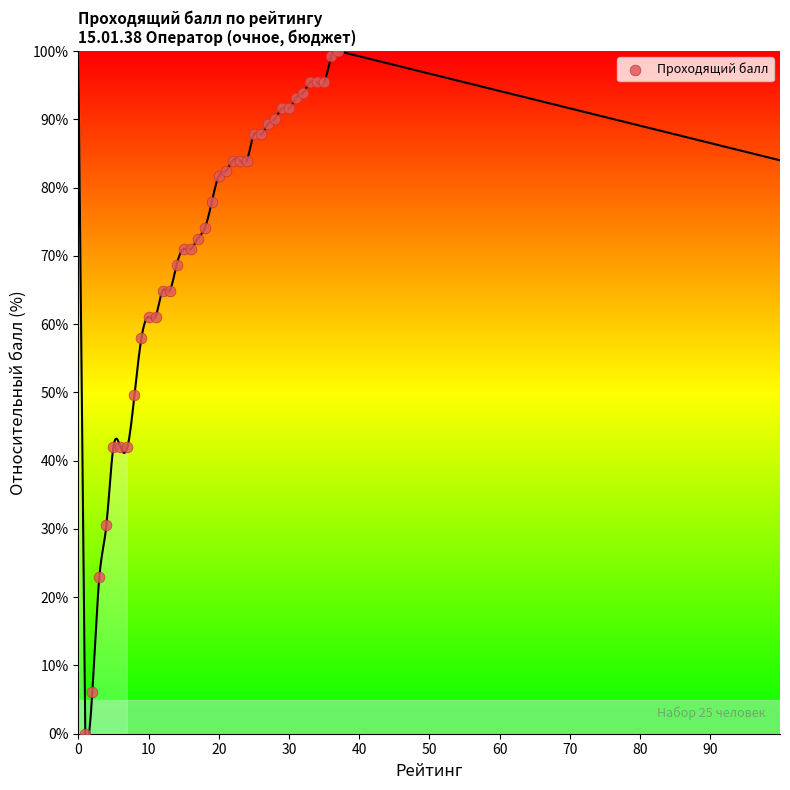

What is the range of X values (max minus min)?

36.0